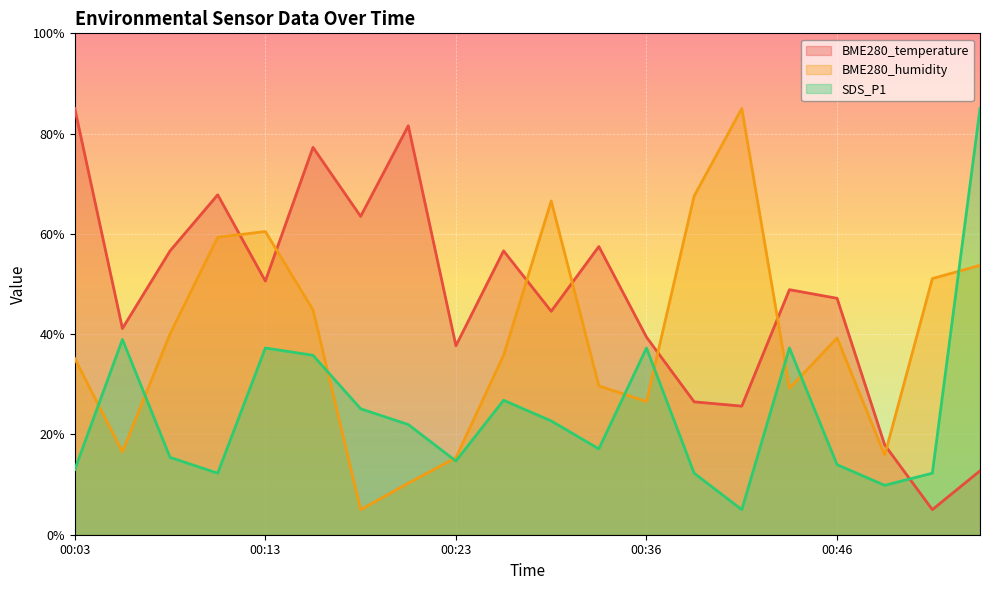

Does the chart display data point markers on the line(s)?

No